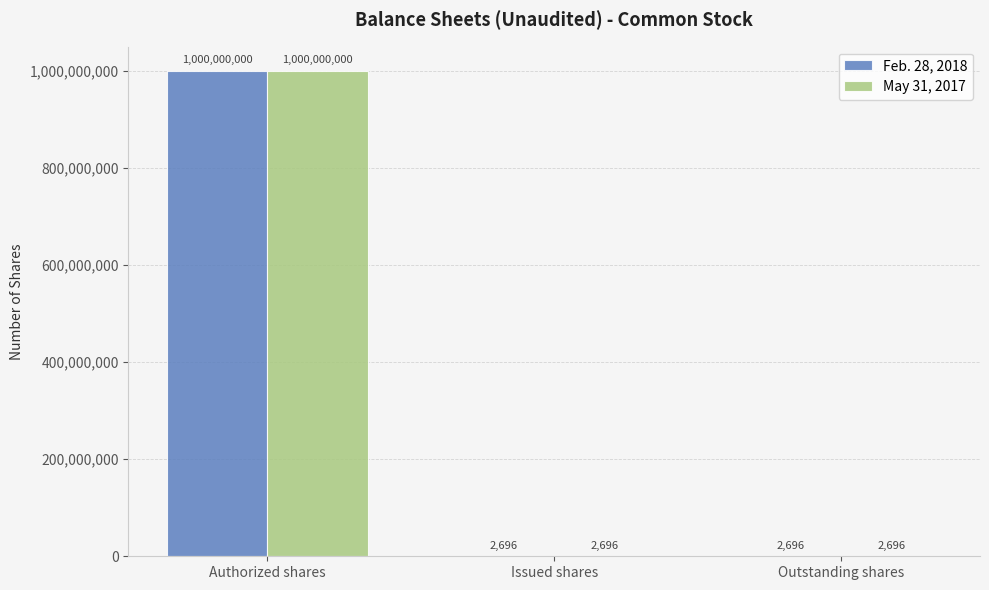

The value of May 31, 2017 at Authorized shares is 682163239. True or false?

False